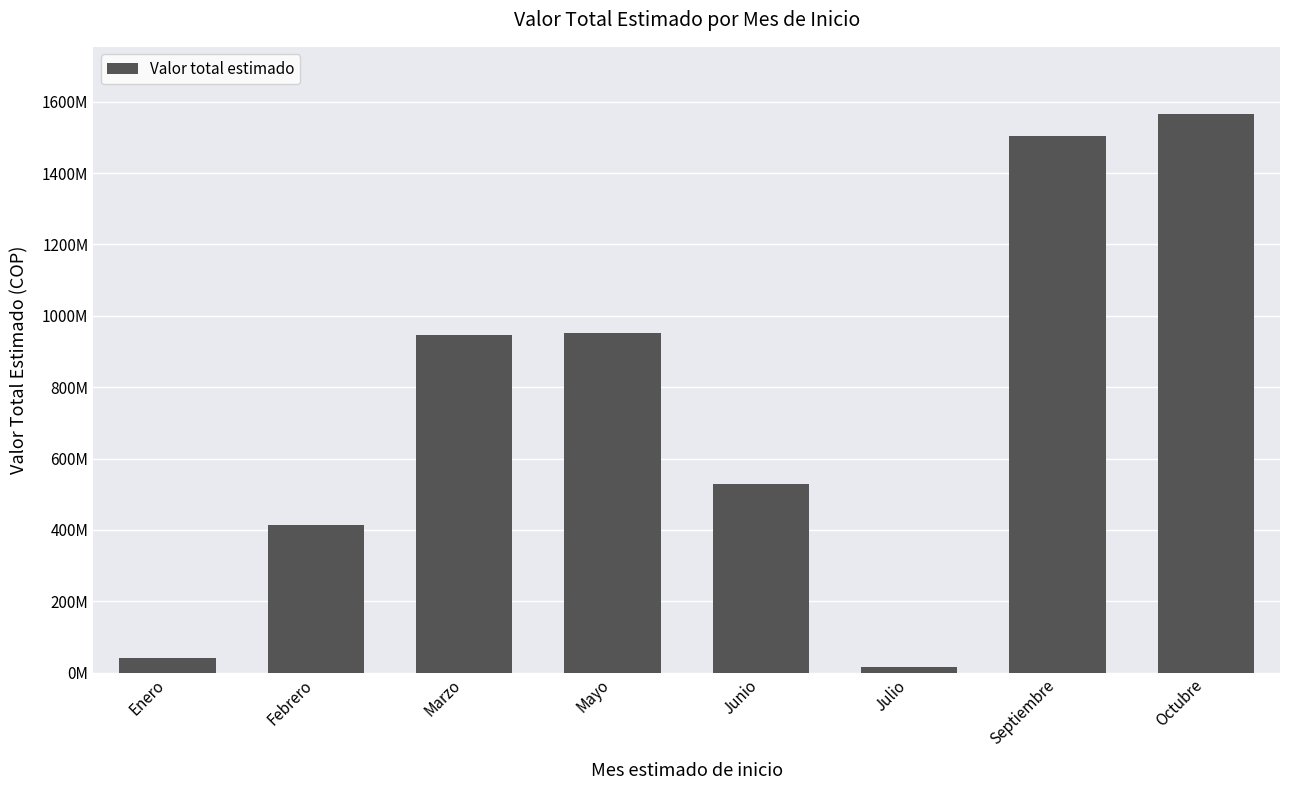

List the labels in order of value, largest first.

Octubre, Septiembre, Mayo, Marzo, Junio, Febrero, Enero, Julio